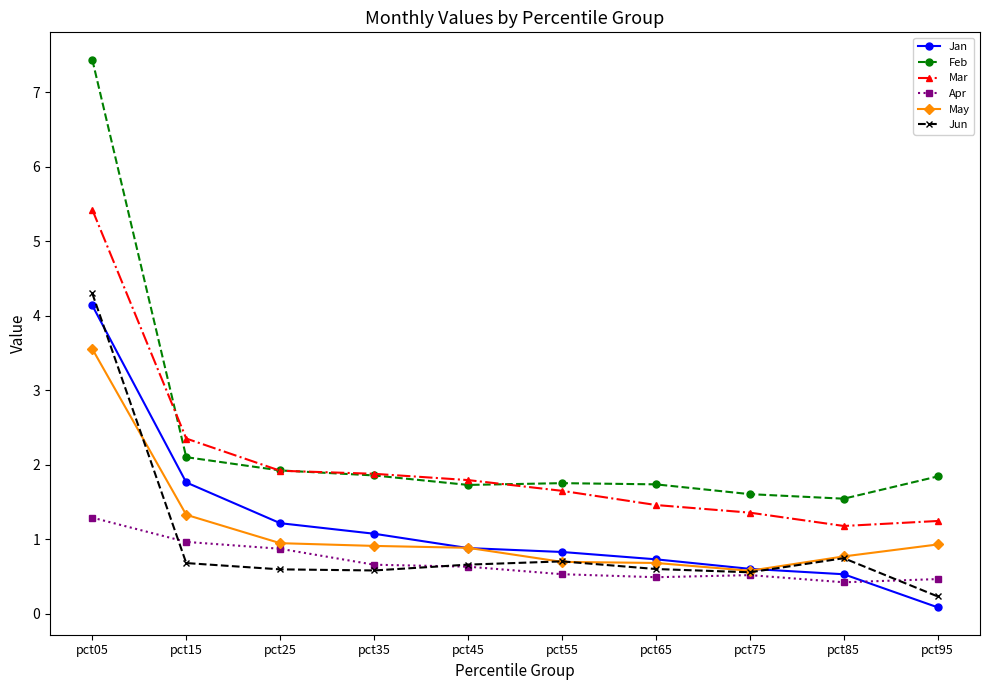

The Apr series shows 1.0 at pct15. True or false?

True